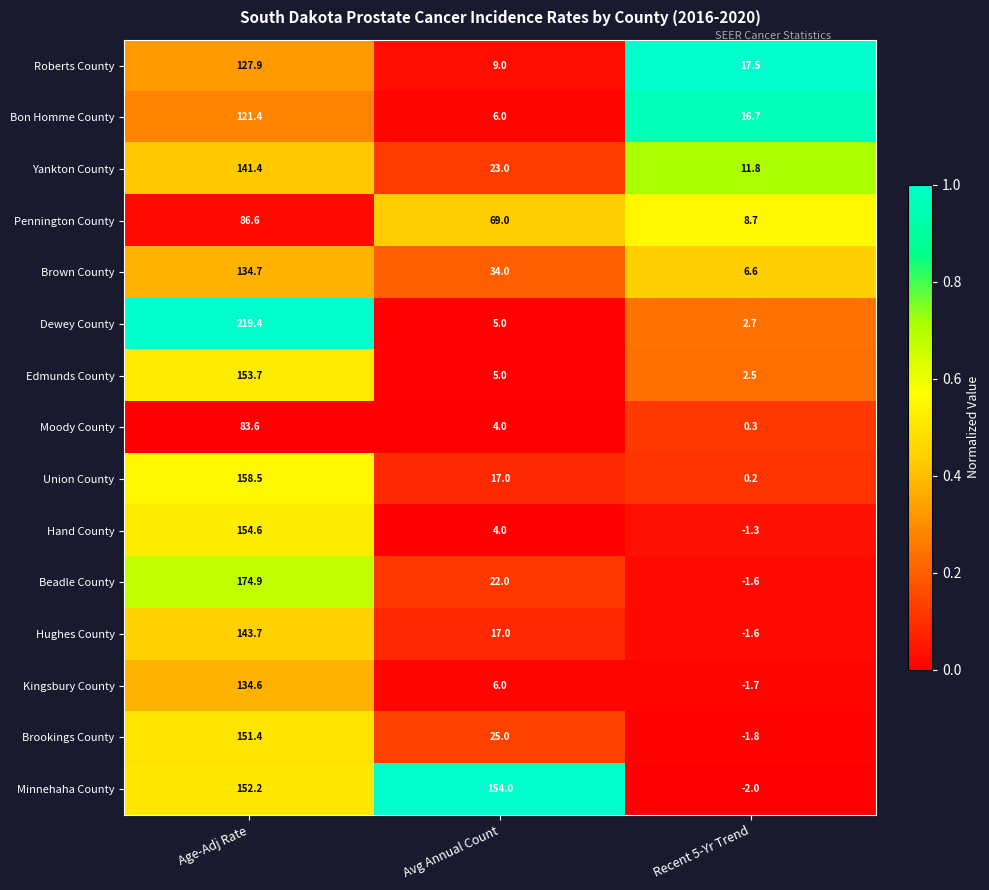

Rank the series by their maximum value, from lowest to highest.

Moody County, Pennington County, Bon Homme County, Roberts County, Kingsbury County, Brown County, Yankton County, Hughes County, Brookings County, Edmunds County, Minnehaha County, Hand County, Union County, Beadle County, Dewey County